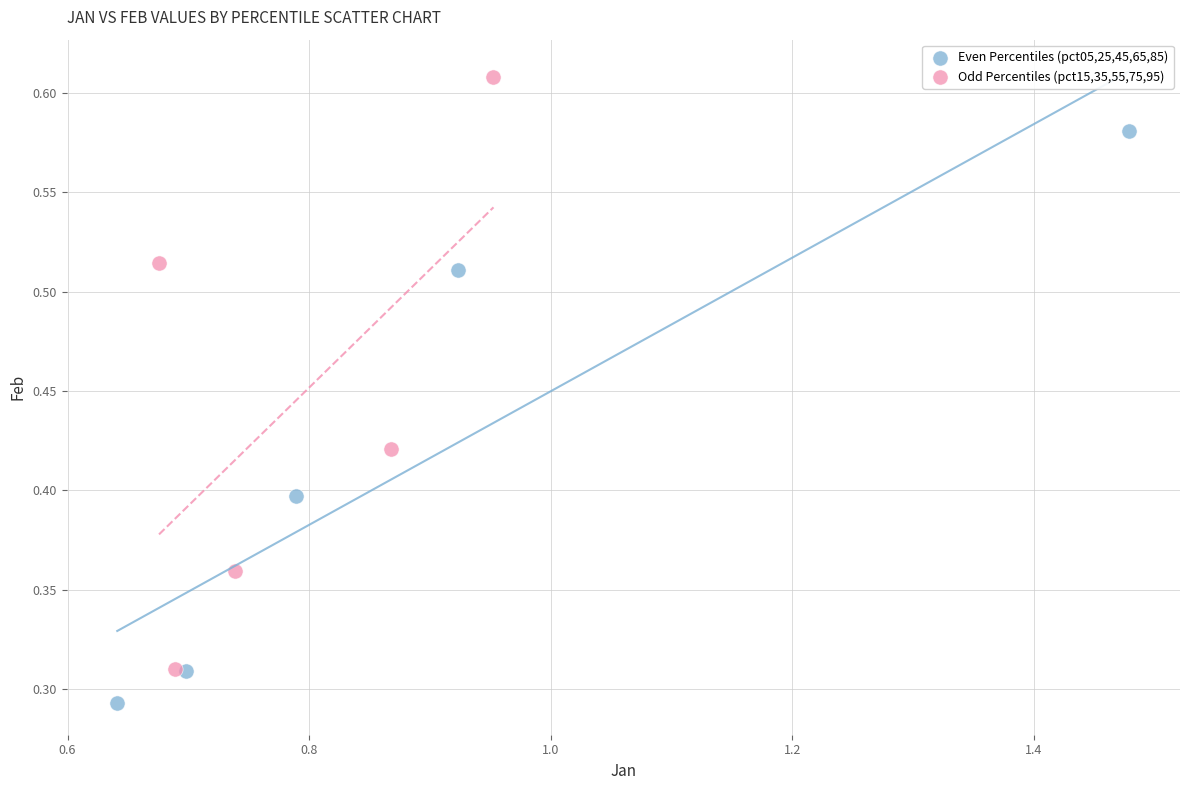

Which series contains the highest Y value?

Odd Percentiles (pct15,35,55,75,95)